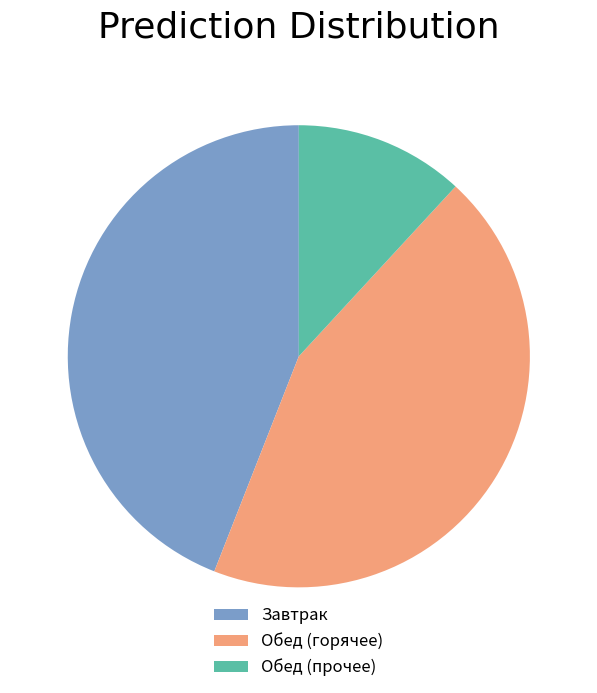

Do Завтрак and Обед (горячее) together represent more than half of the pie?

Yes